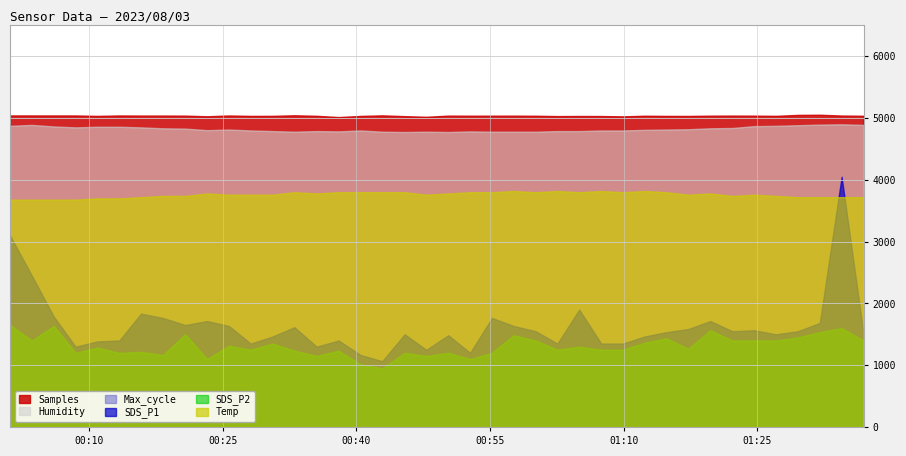

What is the label of the 27th point from the right?

2023/08/03 00:33:02